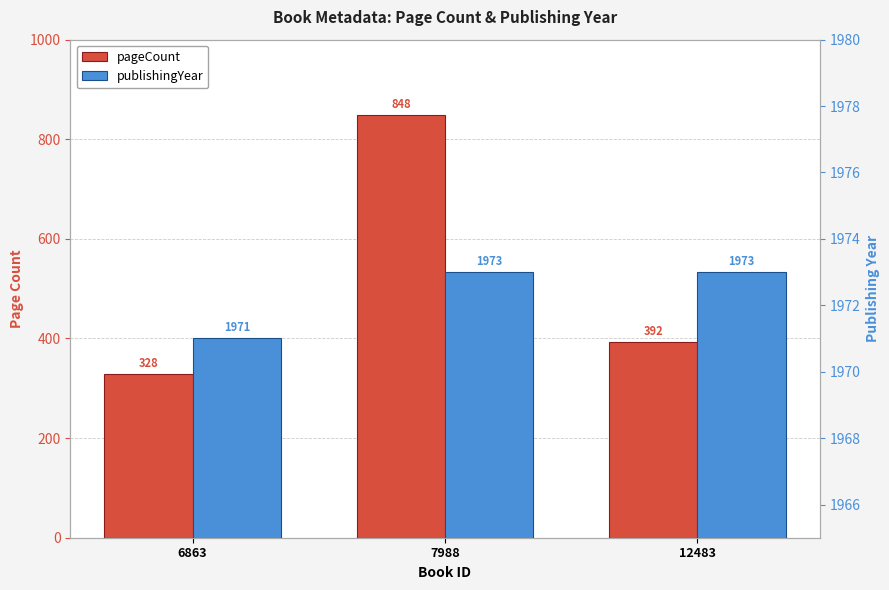

What is the sum of the pageCount values at 12483 and 6863?

720